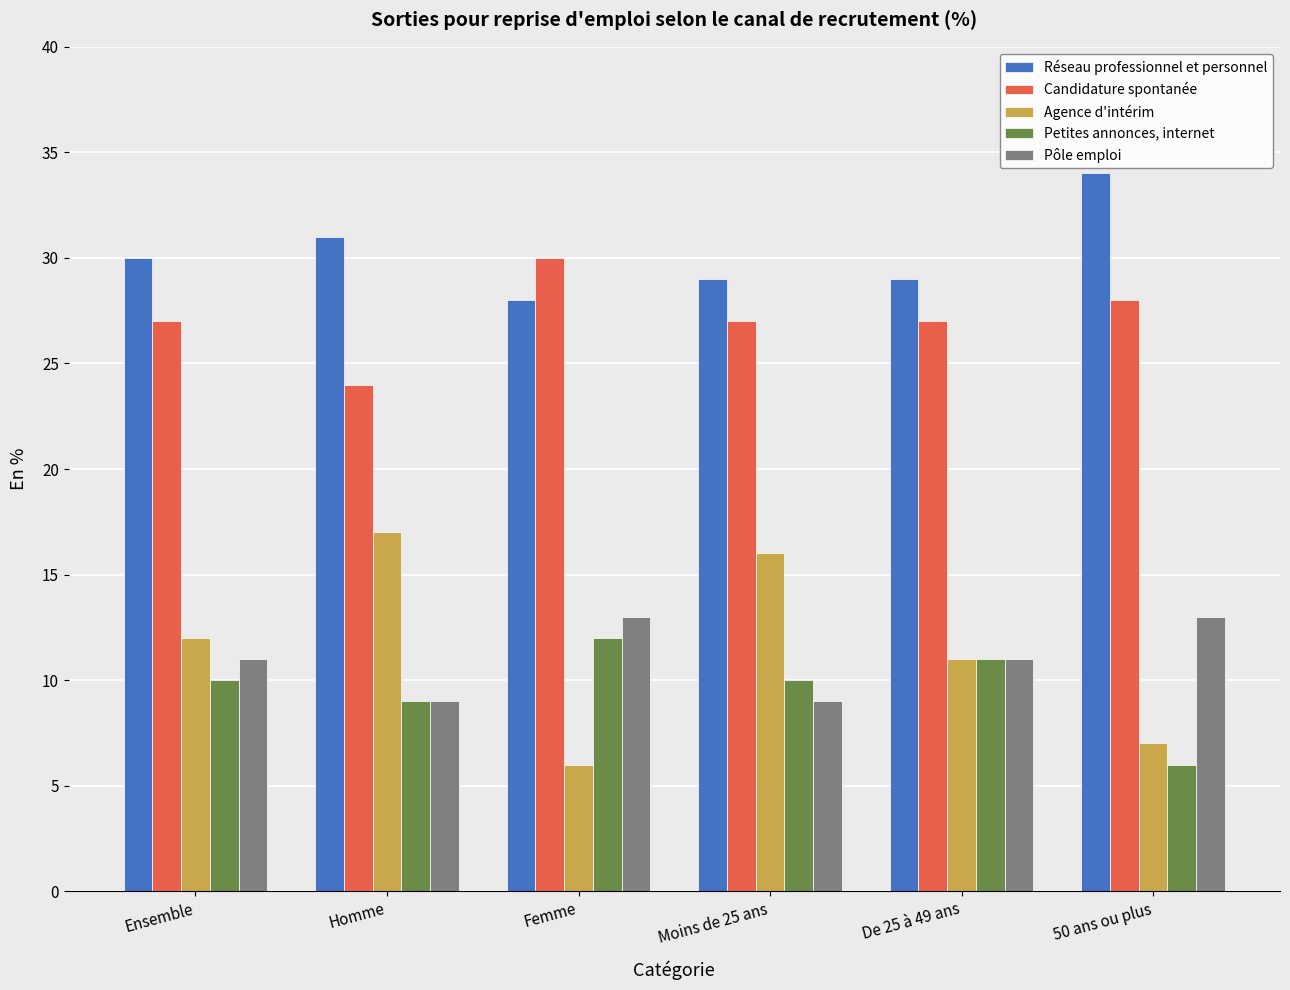

Reading right to left, transcribe all the data shown in this chart.

Réseau professionnel et personnel: 34	29	29	28	31	30
Candidature spontanée: 28	27	27	30	24	27
Agence d'intérim: 7	11	16	6	17	12
Petites annonces, internet: 6	11	10	12	9	10
Pôle emploi: 13	11	9	13	9	11